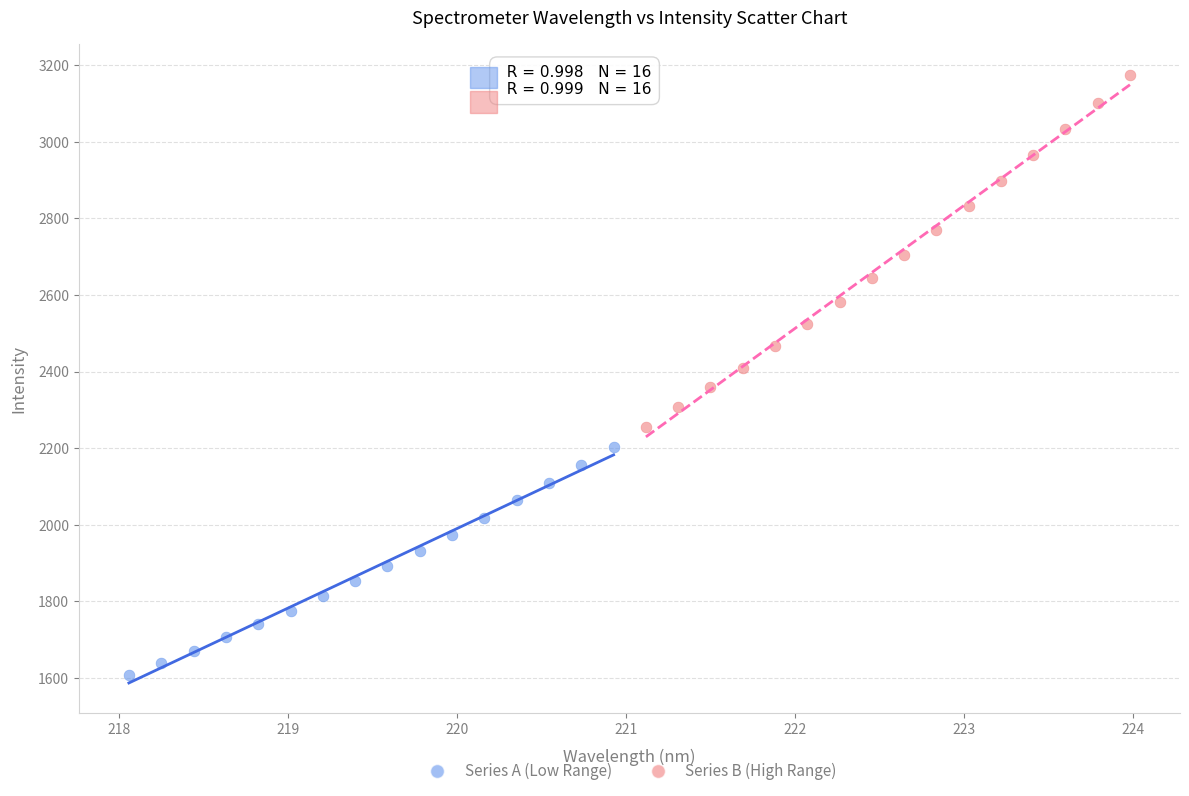

Which series contains the highest Y value?

Series B (High Range)